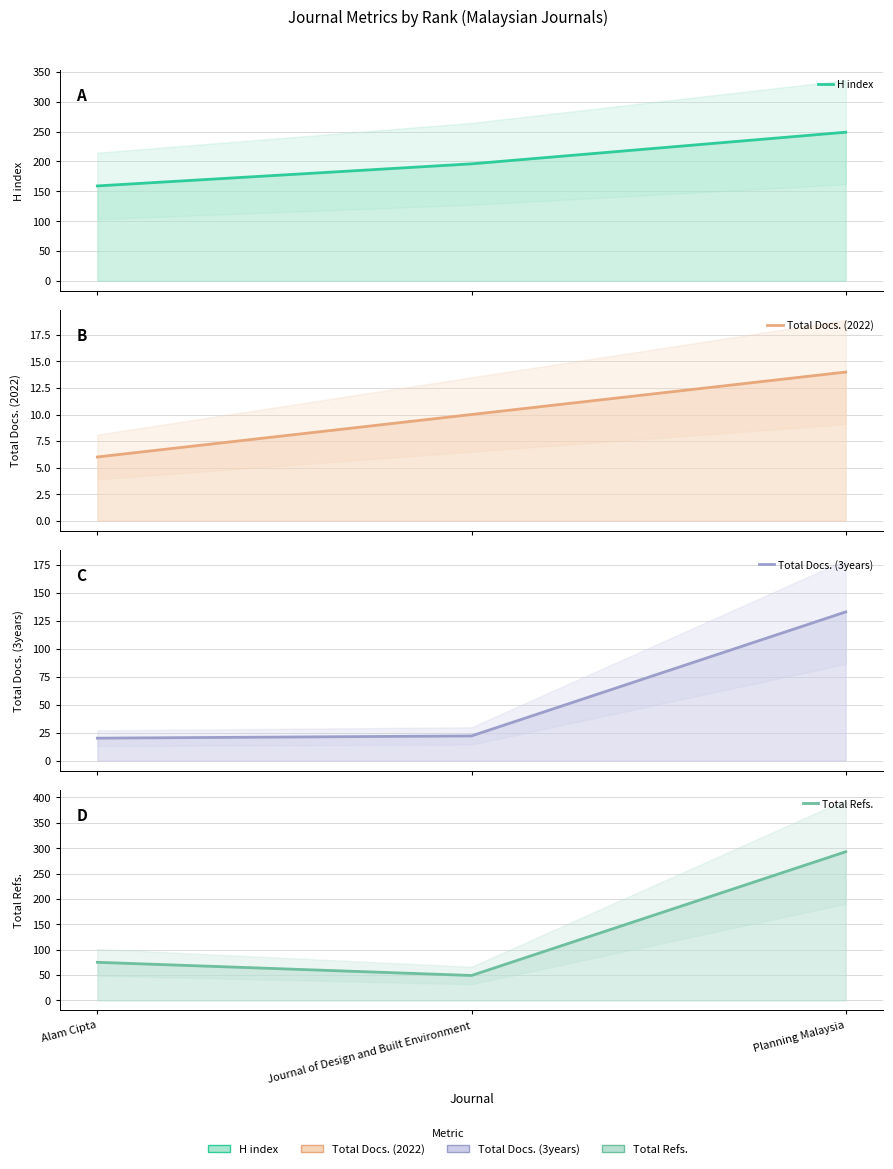

Which series has the largest total across all categories?

H index